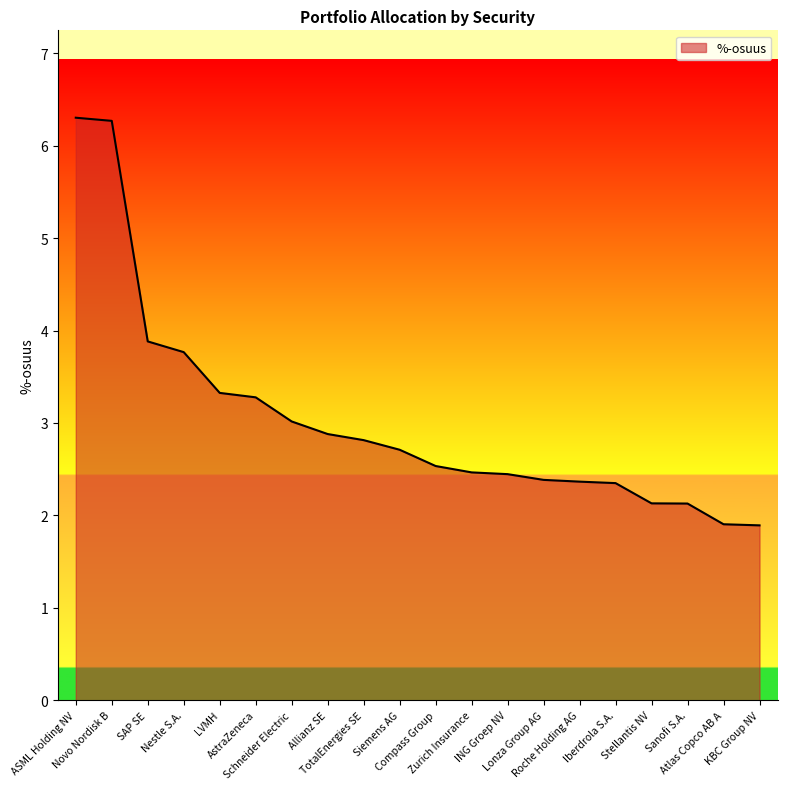

What is the greatest value displayed?

6.3